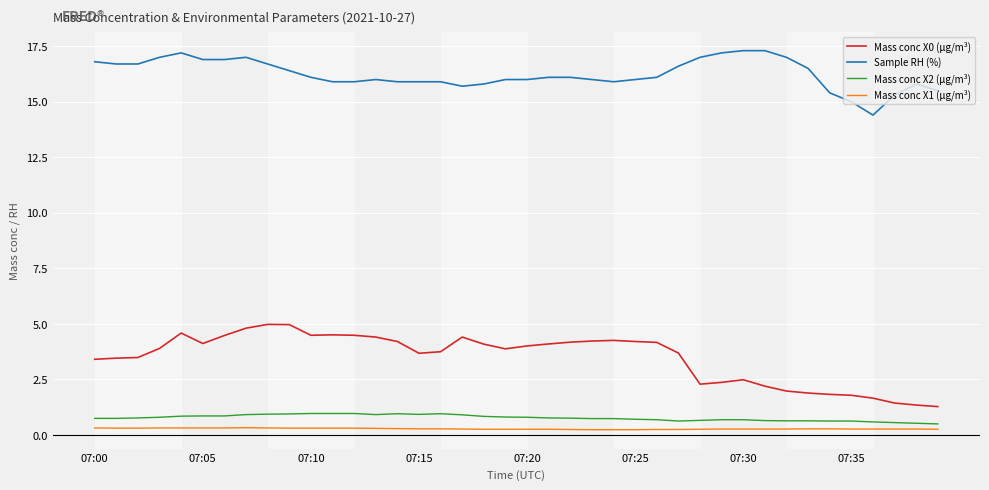

Which series has the largest total across all categories?

Sample RH (%)